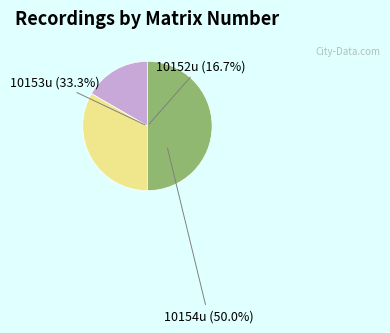

Which category has the biggest portion of the pie?

10154u